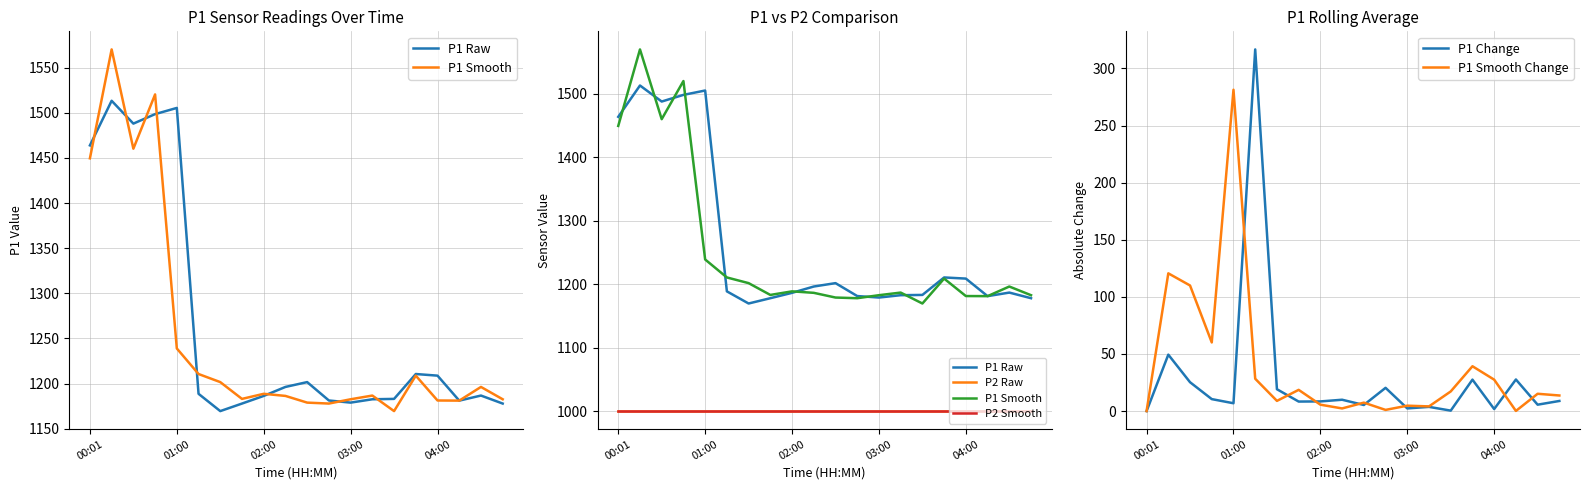

What position from the left is 11?

12